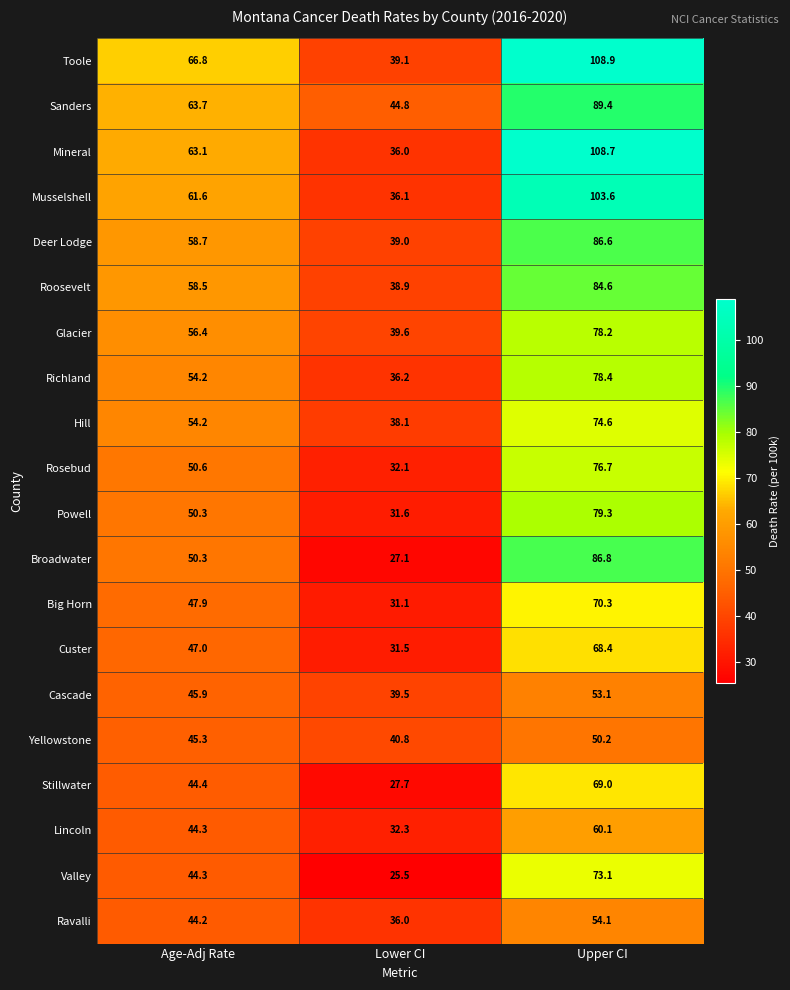

What is the difference between the highest and lowest values at Age-Adj Rate?

22.6